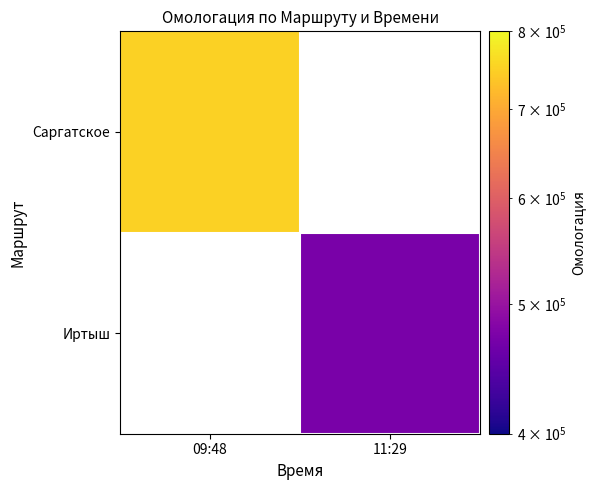

List the labels in order of Саргатское value, smallest first.

09:48, 11:29